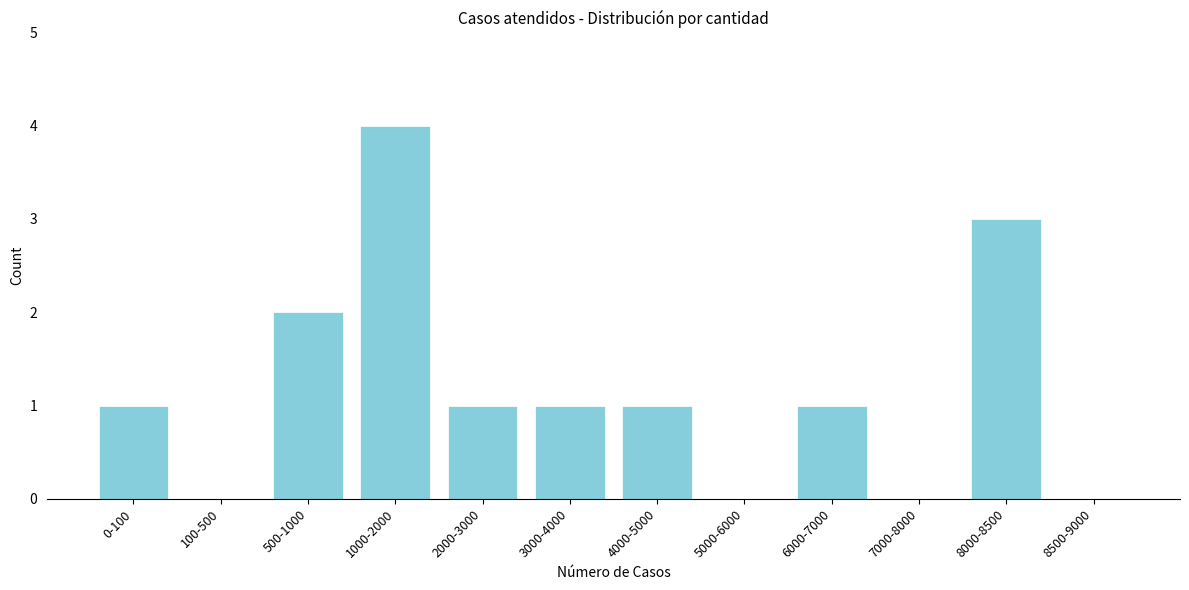

Reading right to left, list all the values displayed in this chart.

8500-9000=0	8000-8500=3	7000-8000=0	6000-7000=1	5000-6000=0	4000-5000=1	3000-4000=1	2000-3000=1	1000-2000=4	500-1000=2	100-500=0	0-100=1